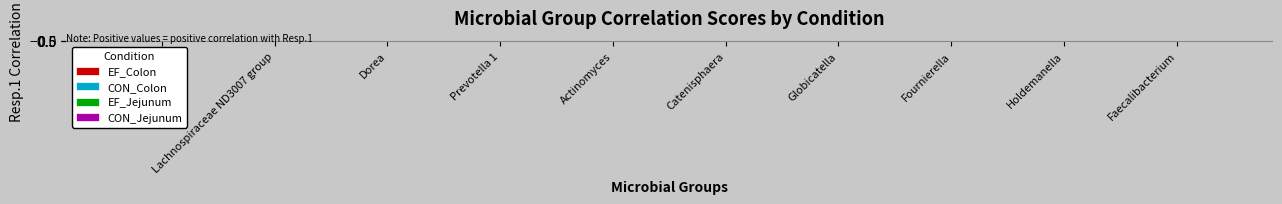

At which category does the chart reach its peak across all series?

Subdoligranulum